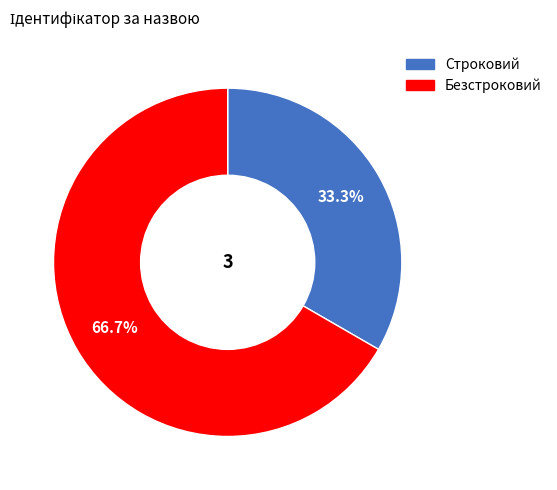

Does Безстроковий account for over 50% of the chart?

Yes